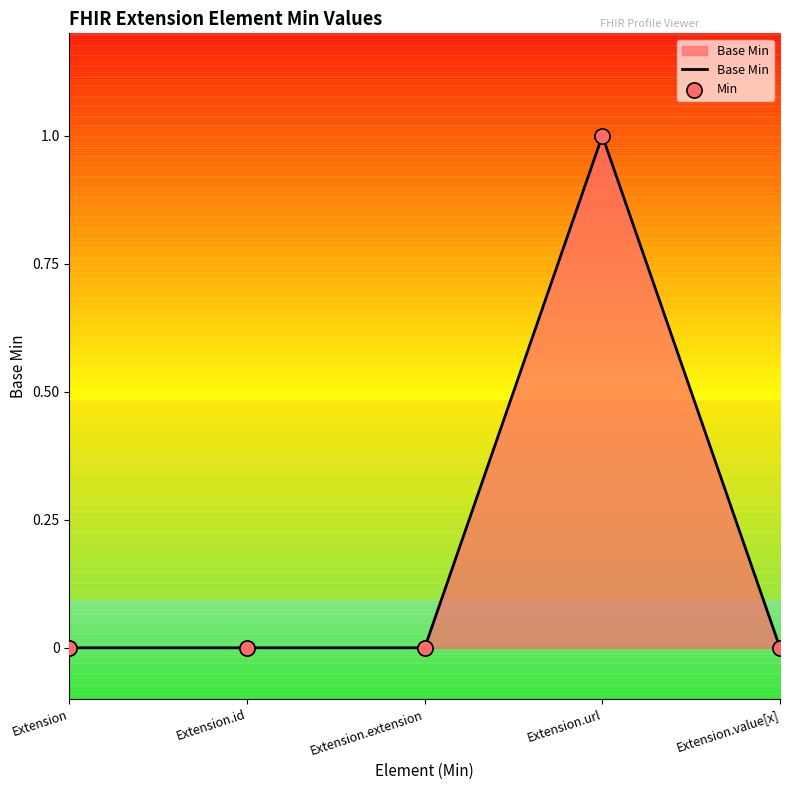

What are all the series names shown in the legend?

Base Min, Min